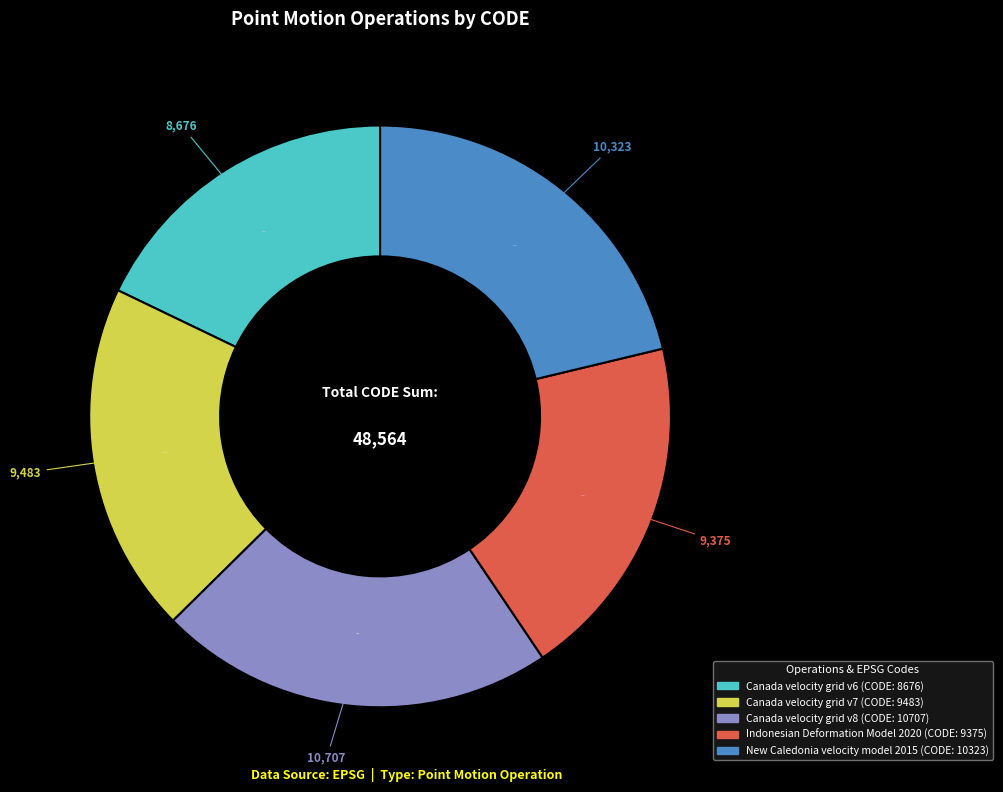

What is the largest slice in the pie chart?

Canada velocity grid v8